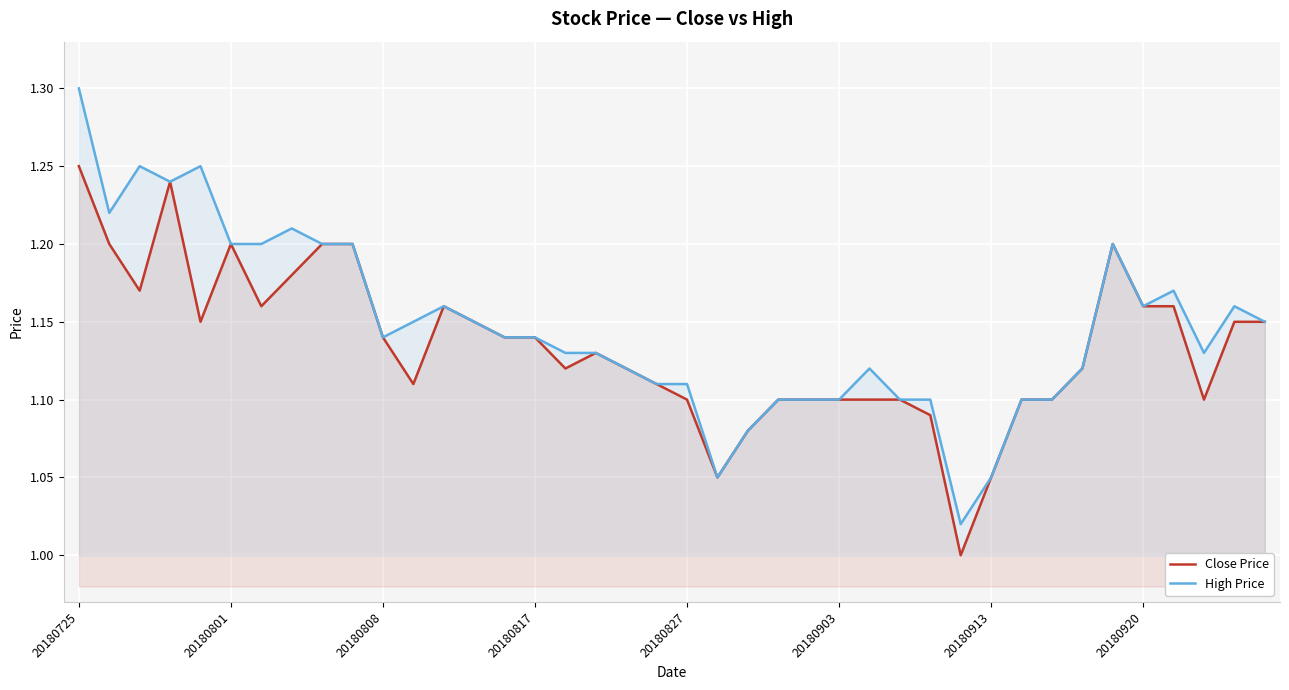

At how many categories does at least one series exceed 1?

40